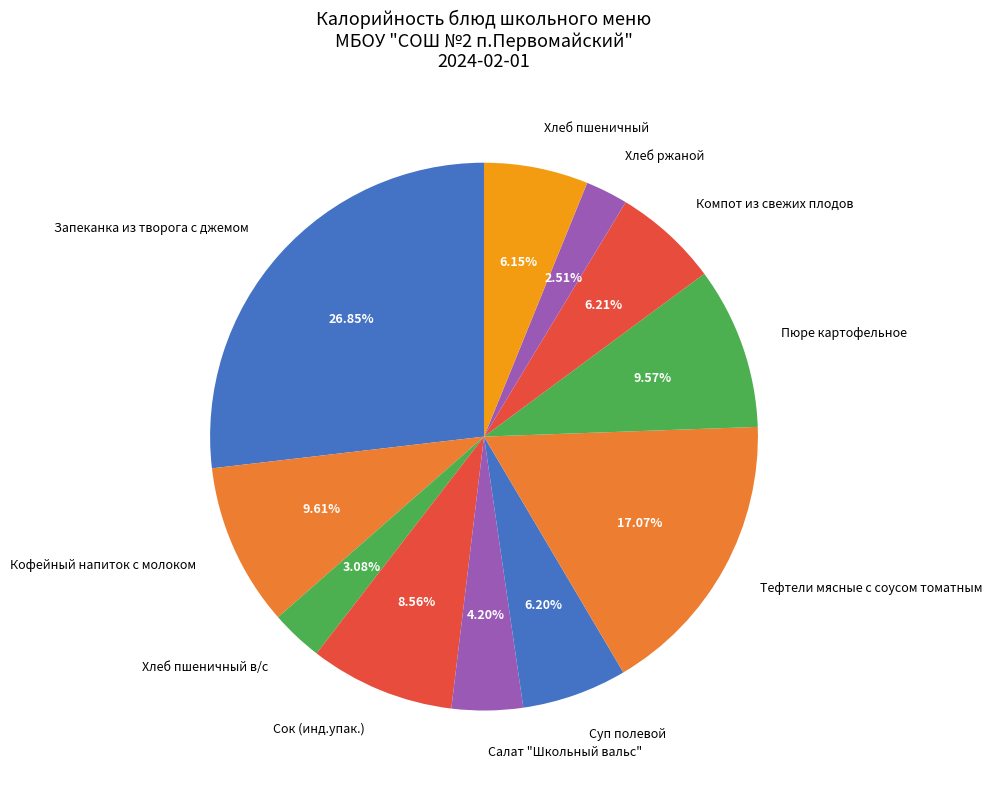

True or false: Салат "Школьный вальс" accounts for 4% of the total.

True